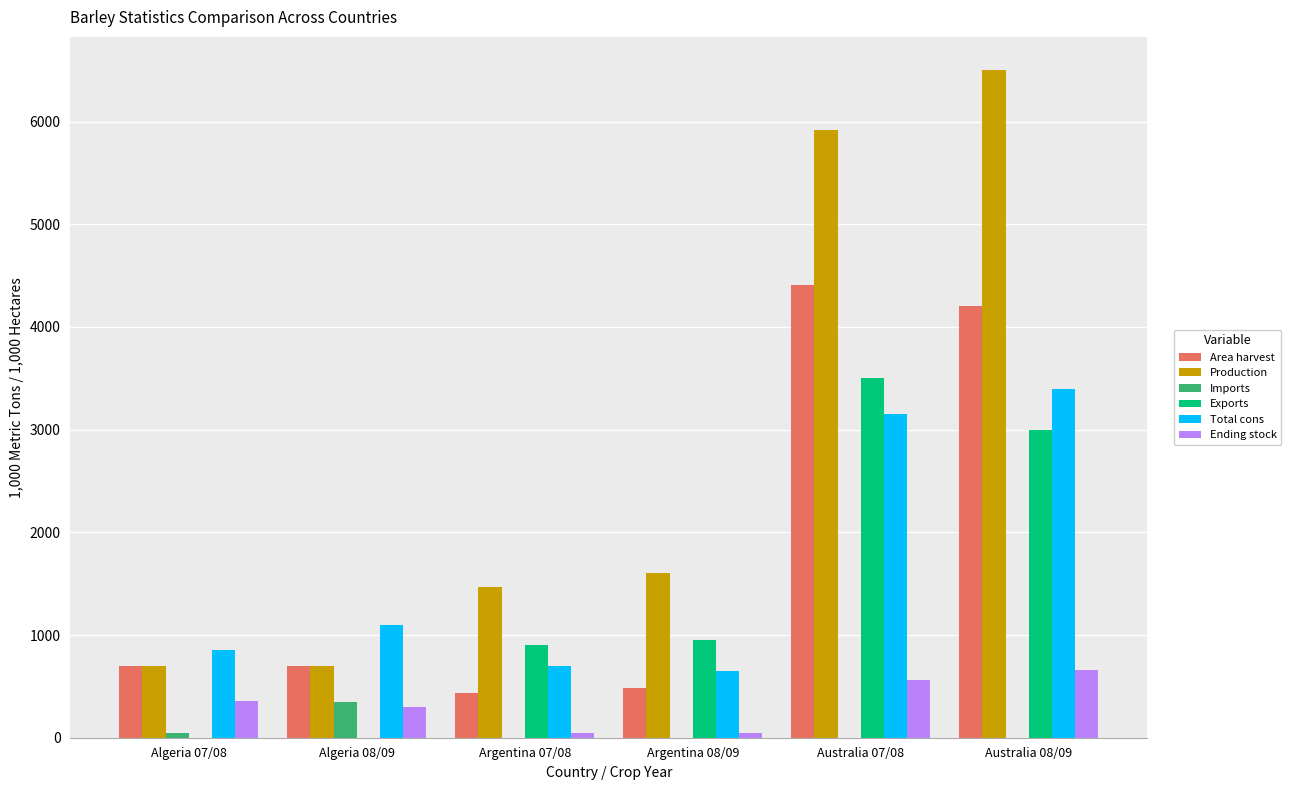

What is the total value across all series at Algeria 08/09?

3154